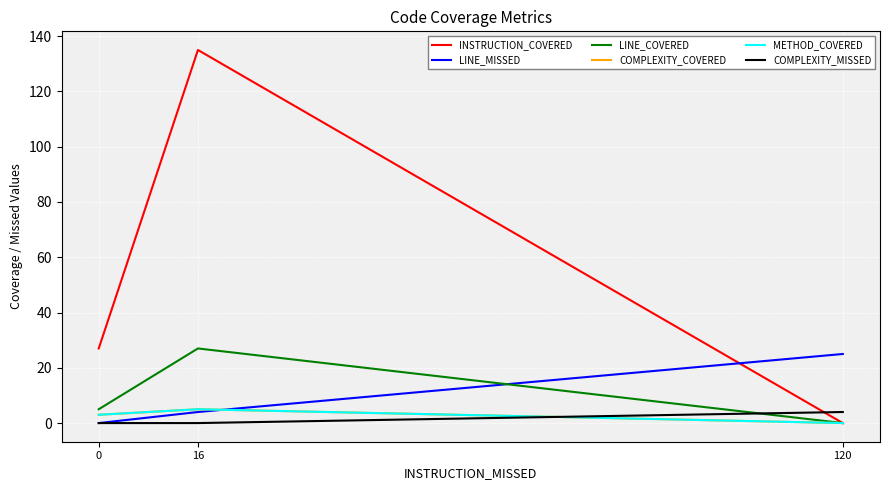

What is the difference between the second highest and minimum values in the COMPLEXITY_COVERED series?

3